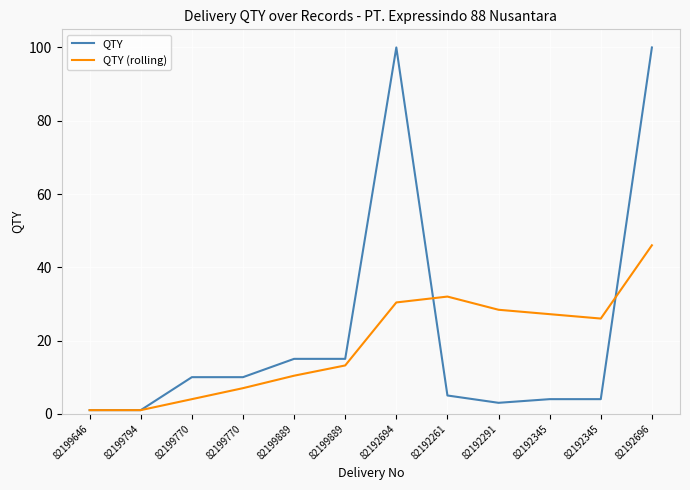

Is this an area chart (filled region under the line)?

No